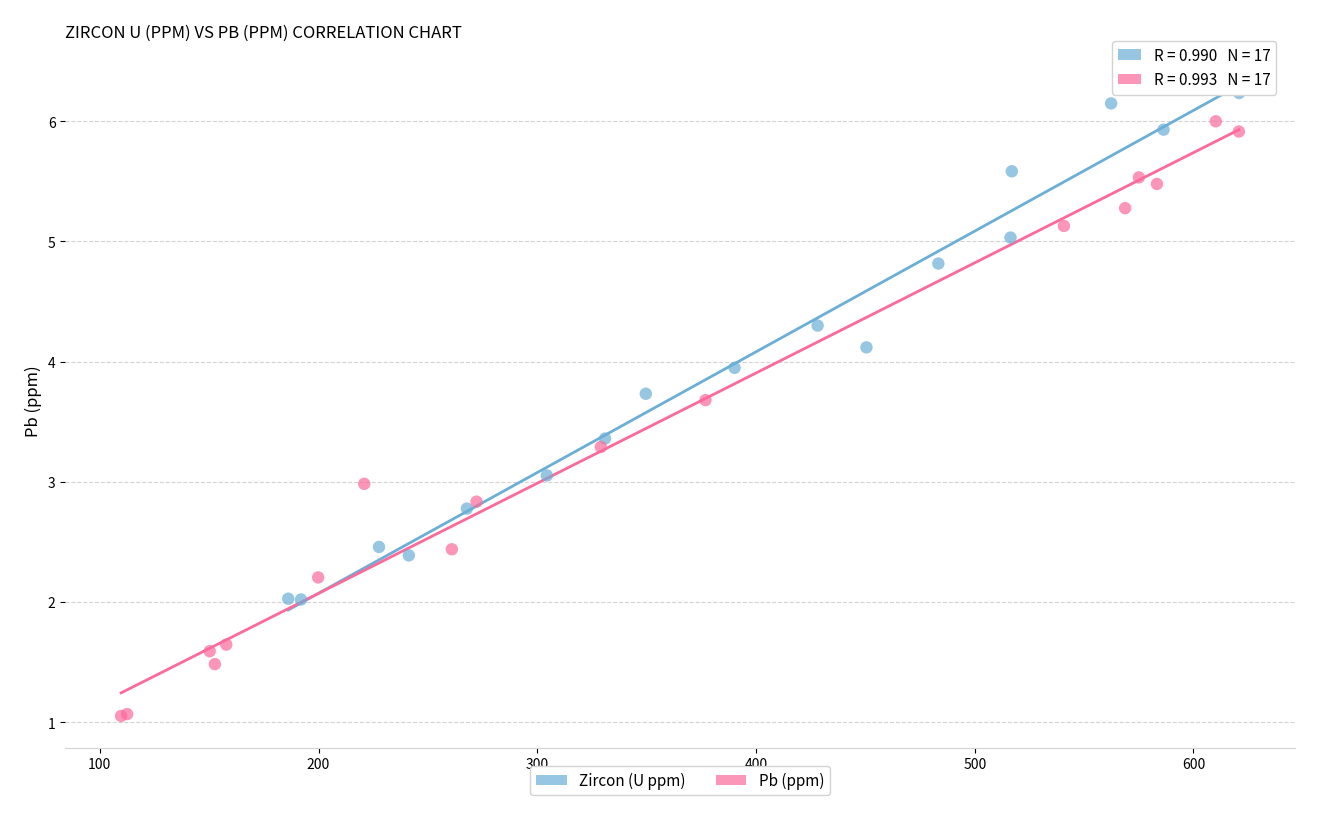

Which series has the largest Y range (max minus min)?

Pb (ppm)